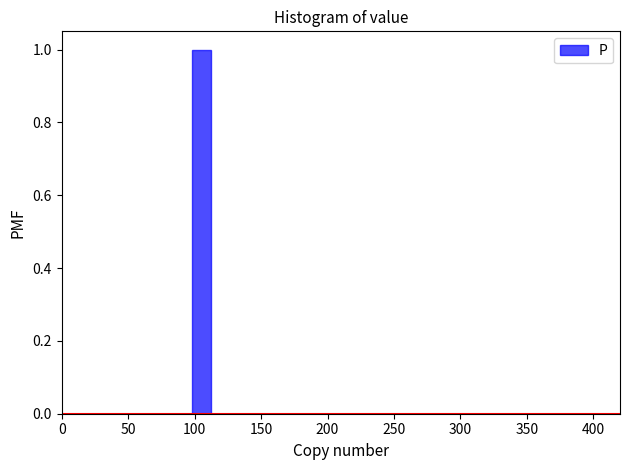

Around what value on the x-axis is the tallest bar? Give the approximate position of its centre, as read against the axis.

105